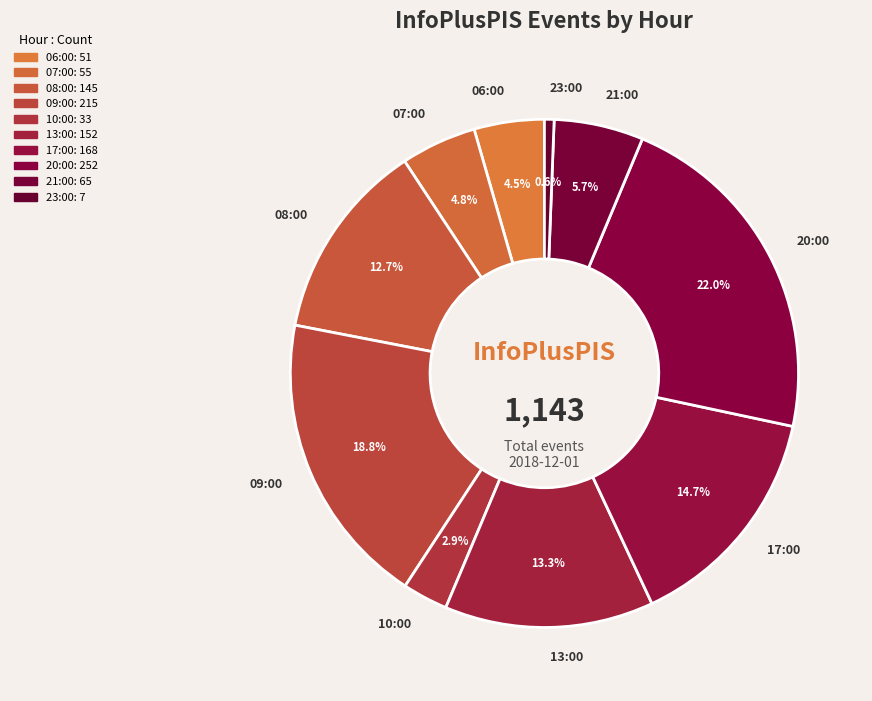

How many segments does this pie chart have?

10